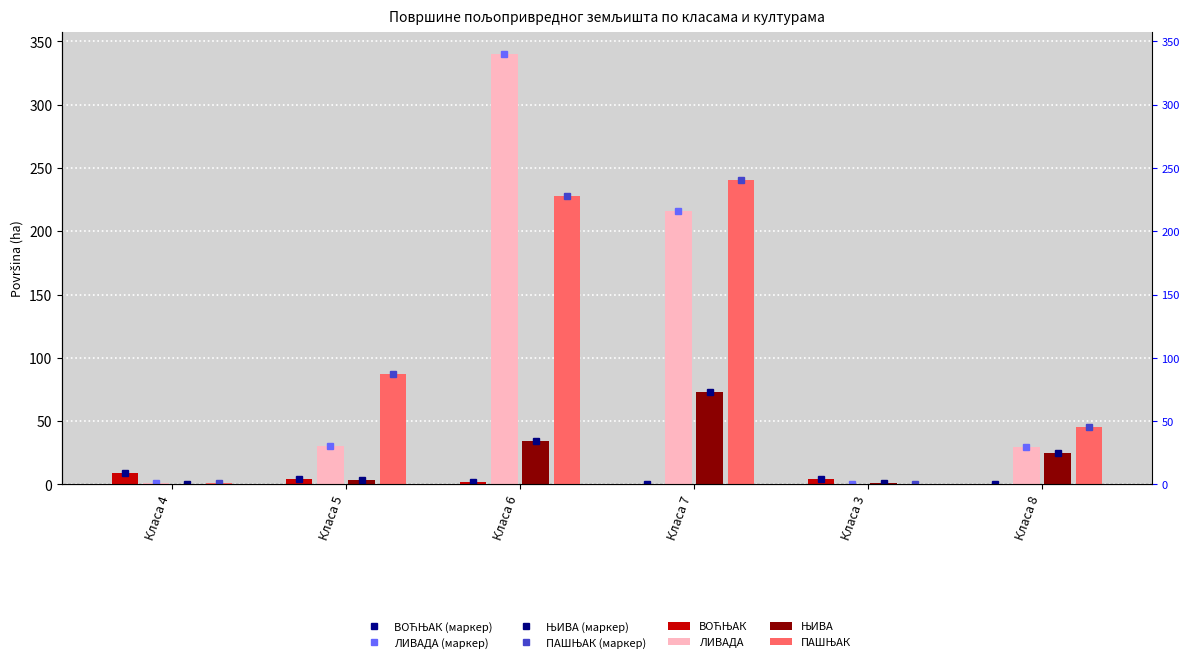

Between Класа 6 and Класа 3, which is larger?

Класа 3